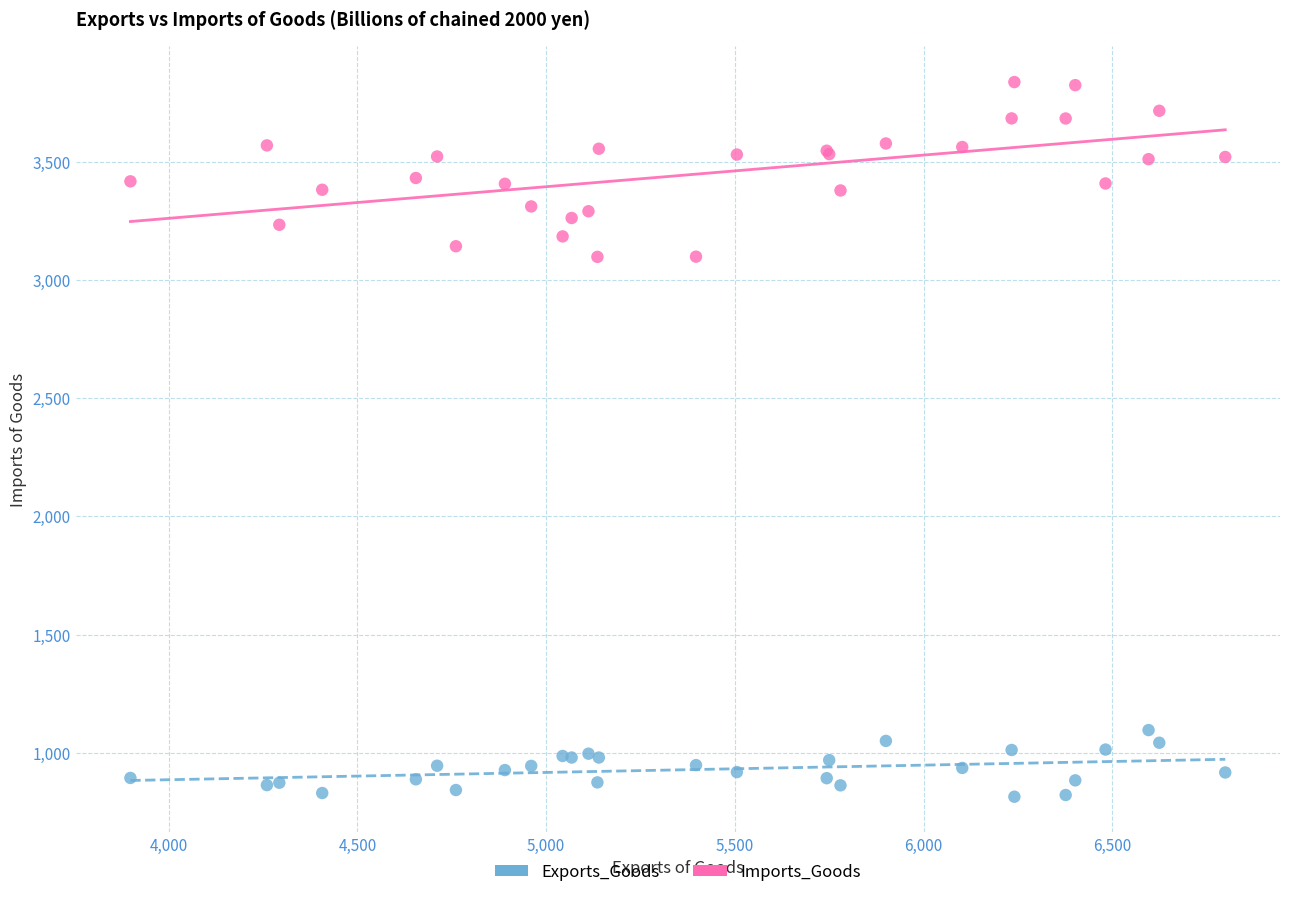

Which series reaches the minimum Y coordinate?

Imports_Goods